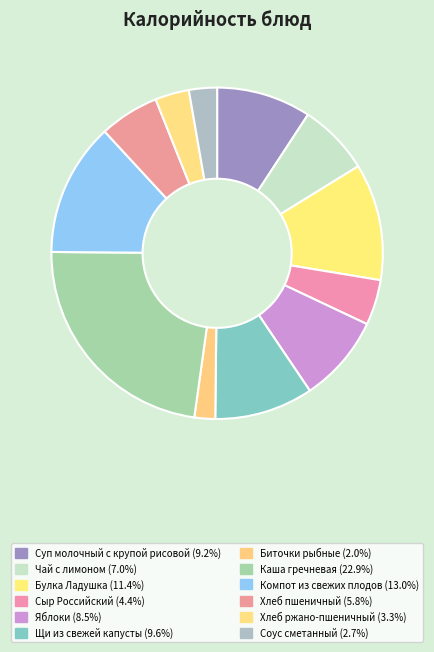

What is the ratio of the value at Биточки рыбные to the value at Булка Ладушка?

0.2